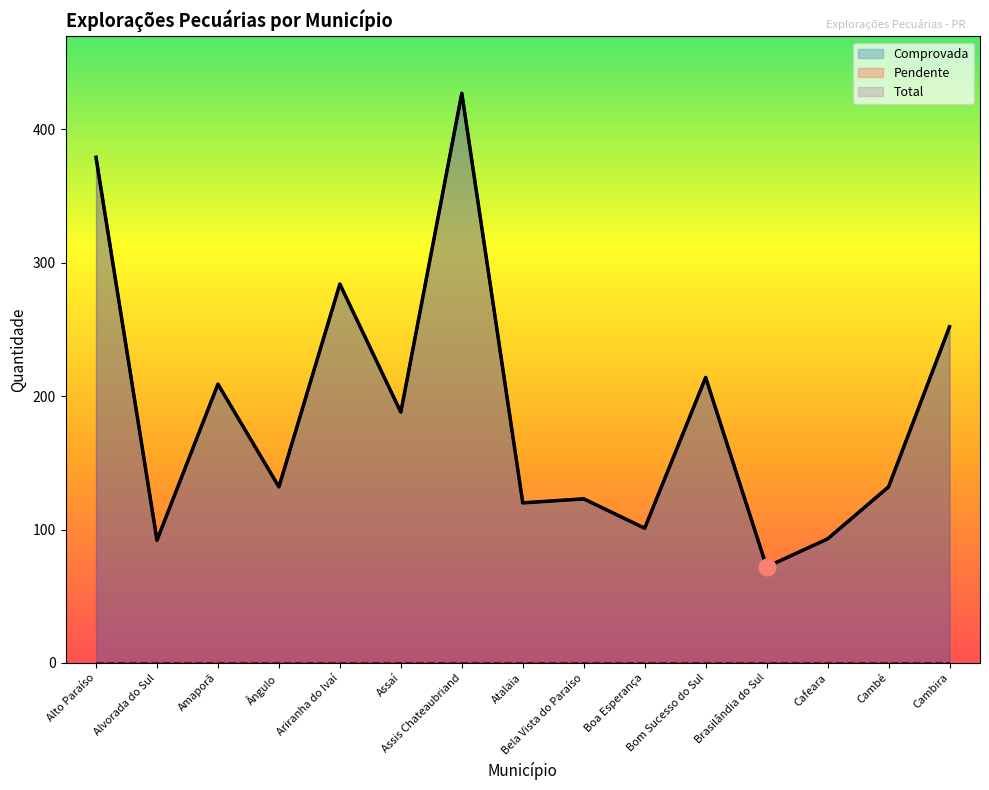

What is the difference between the Comprovada values at Amaporã and Bela Vista do Paraíso?

86